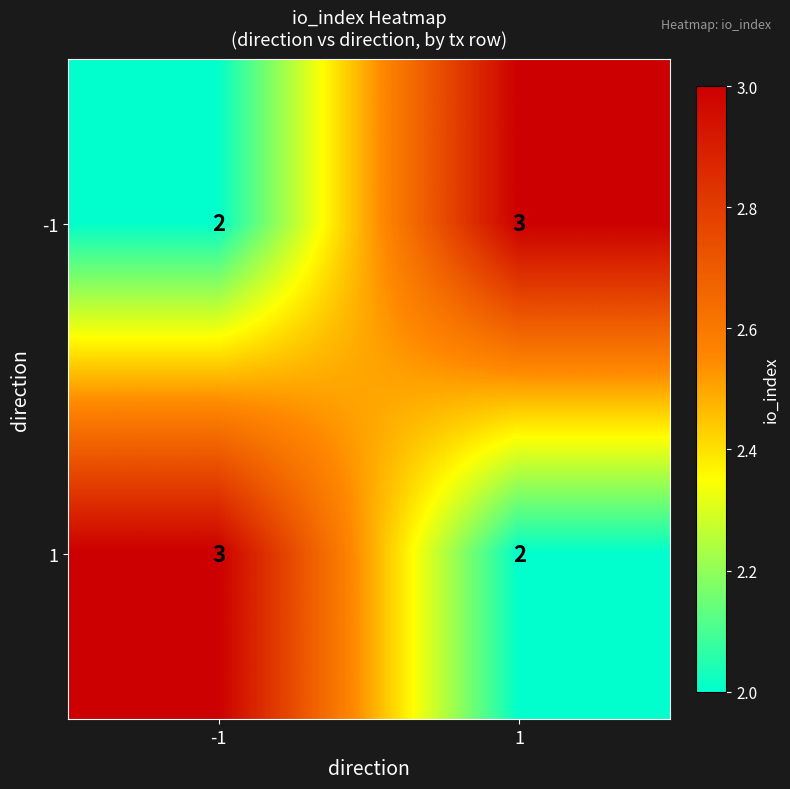

What is the approximate value of -1 at 1?

3